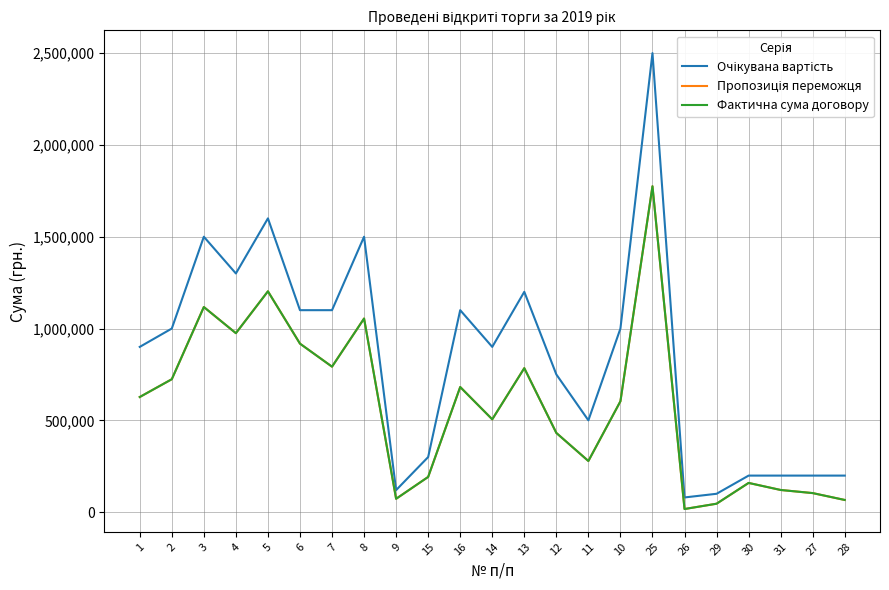

Does the chart display data point markers on the line(s)?

No